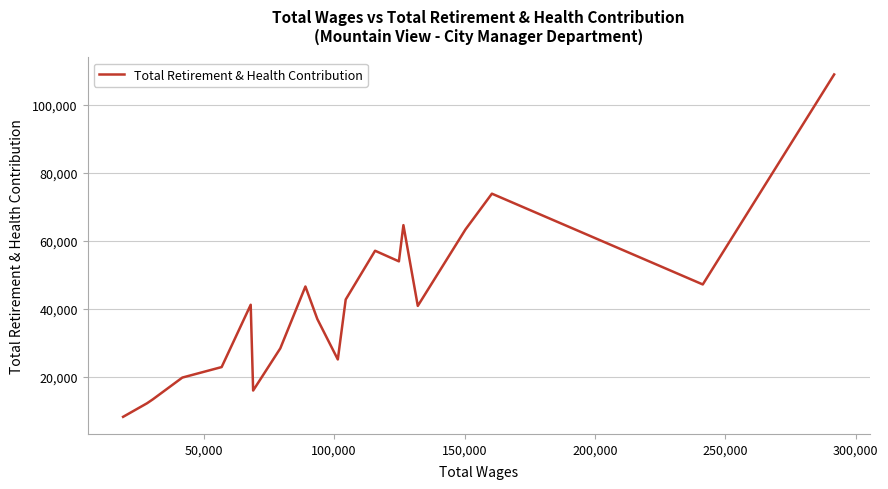

What is the difference between the maximum and minimum values?

100662